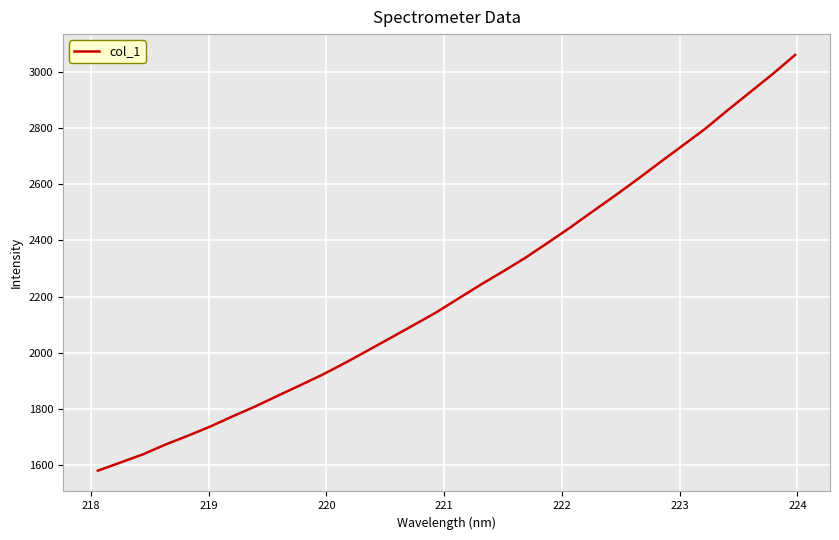

True or false: the data has more than 2 interior local peaks.

False